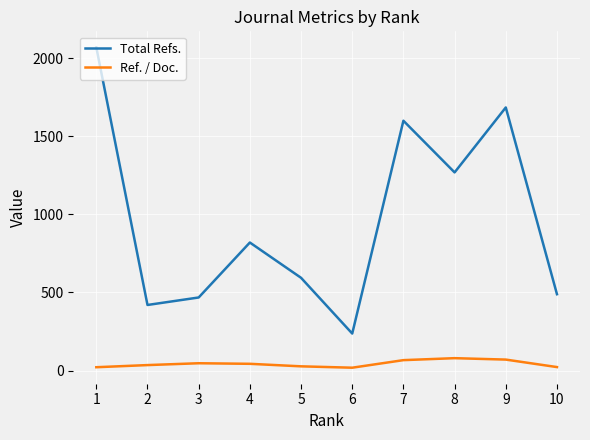

Which series changed the most between 4 and 5?

Total Refs.